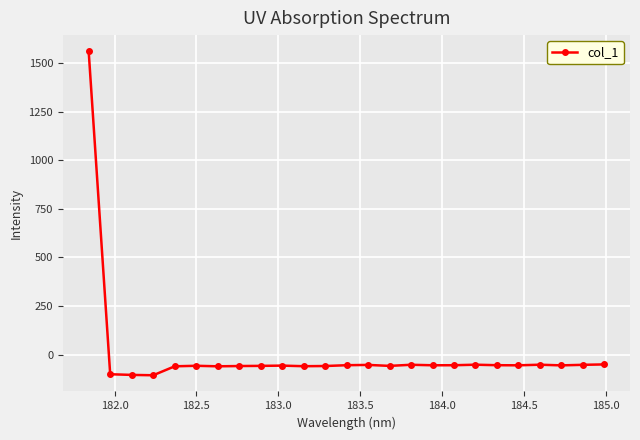

True or false: the data has more than 2 interior local peaks.

True